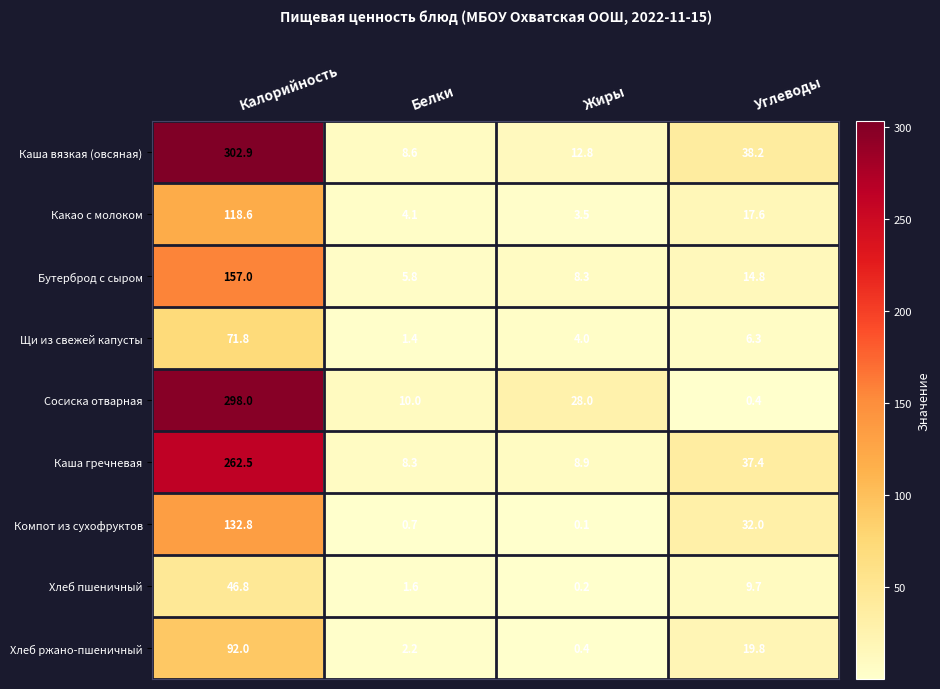

What is the difference between the maximum and minimum values in the Щи из свежей капусты series?

70.4